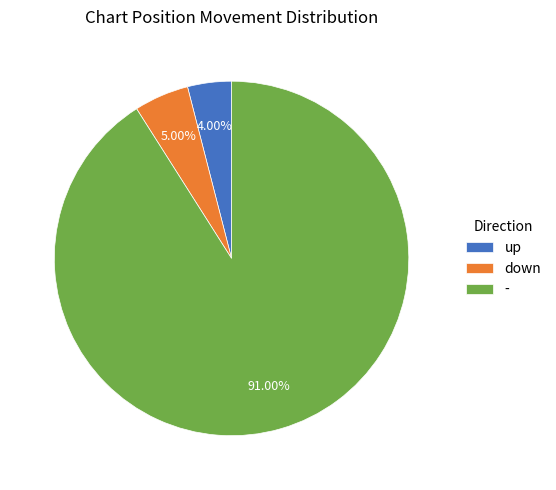

Does any single category account for the majority?

Yes